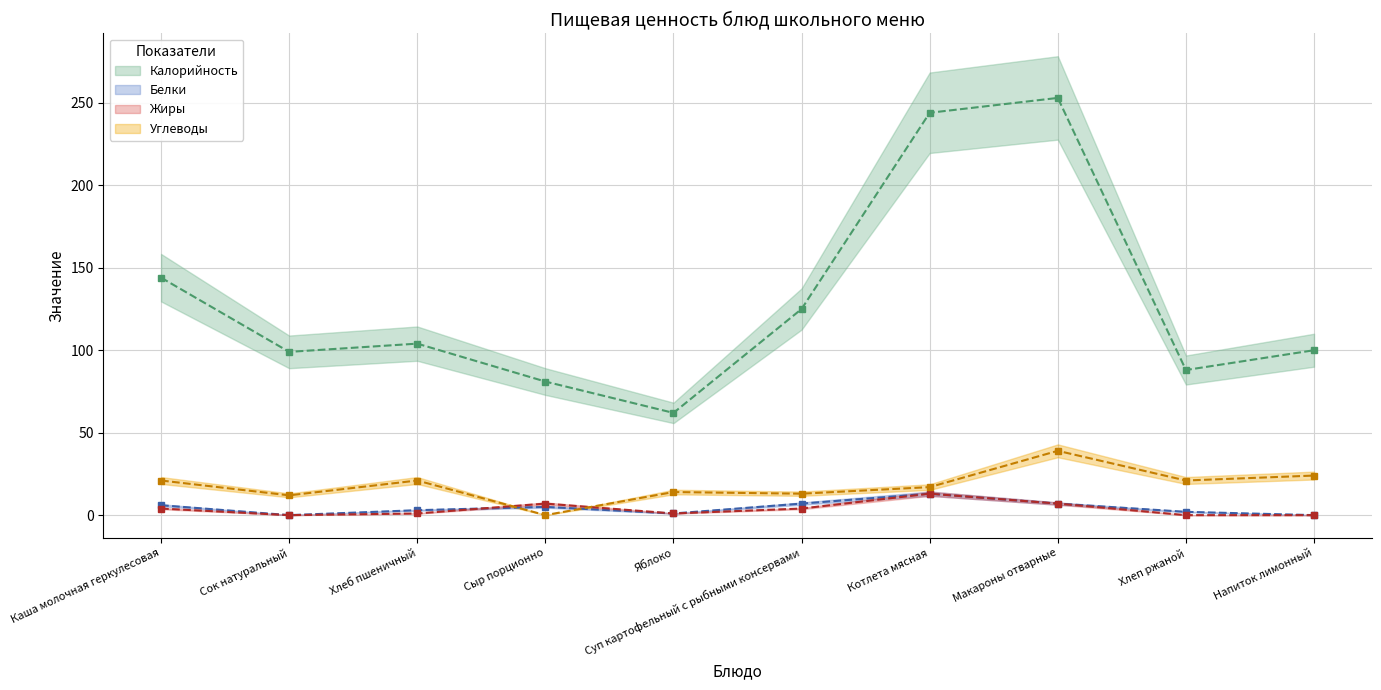

How many data points in Калорийность are less than 104?

5